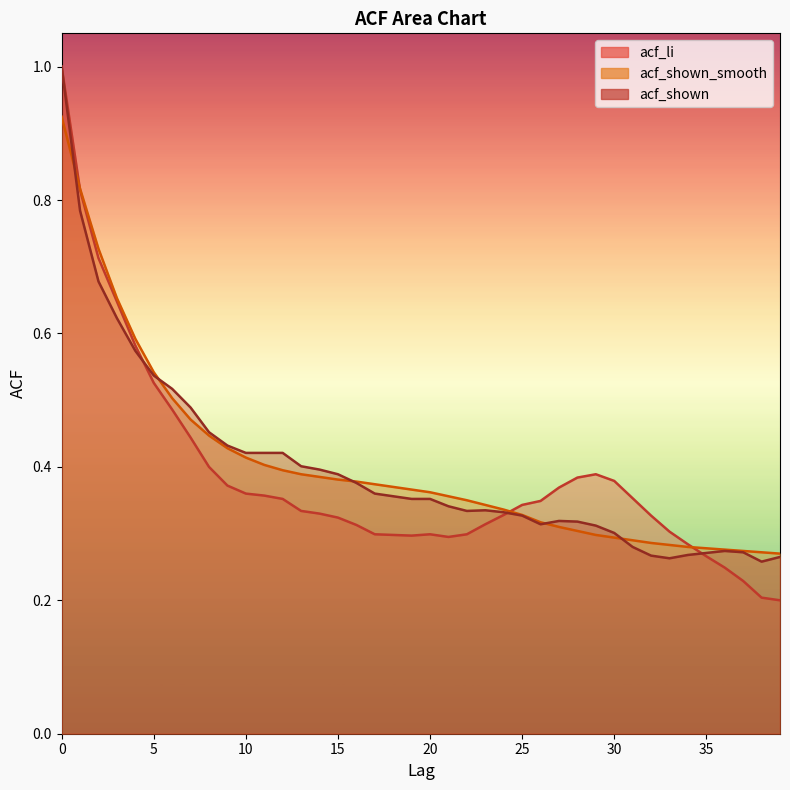

The value of acf_shown_smooth at 37 is 0.3. True or false?

True